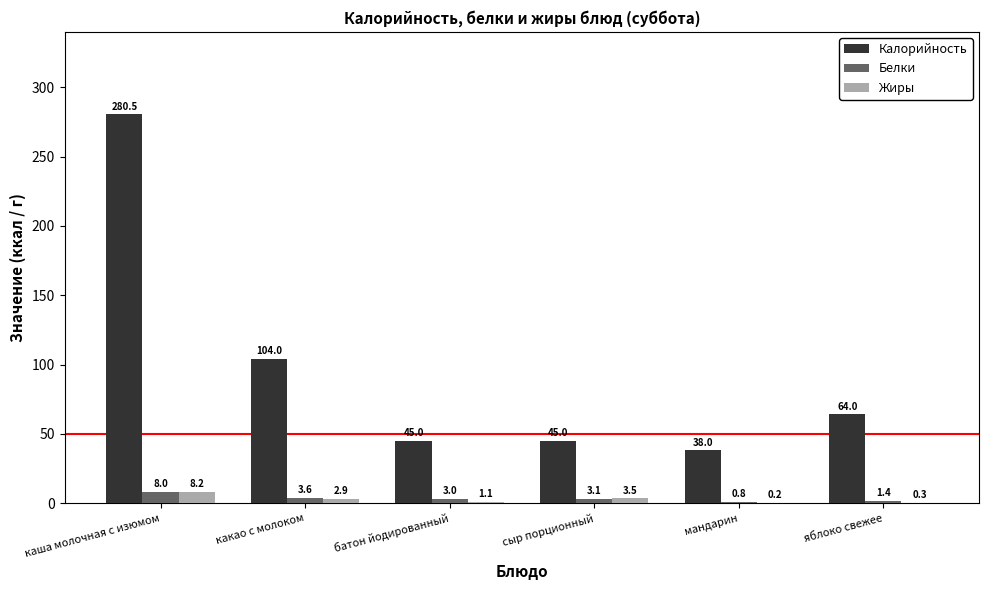

Is the value of Белки at мандарин greater than the value of Калорийность at мандарин?

No